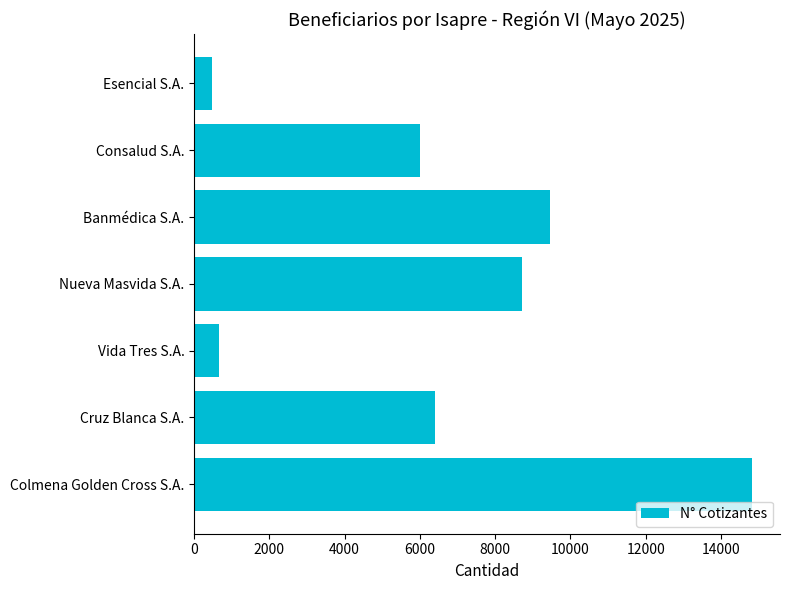

What is the greatest value displayed?

14829